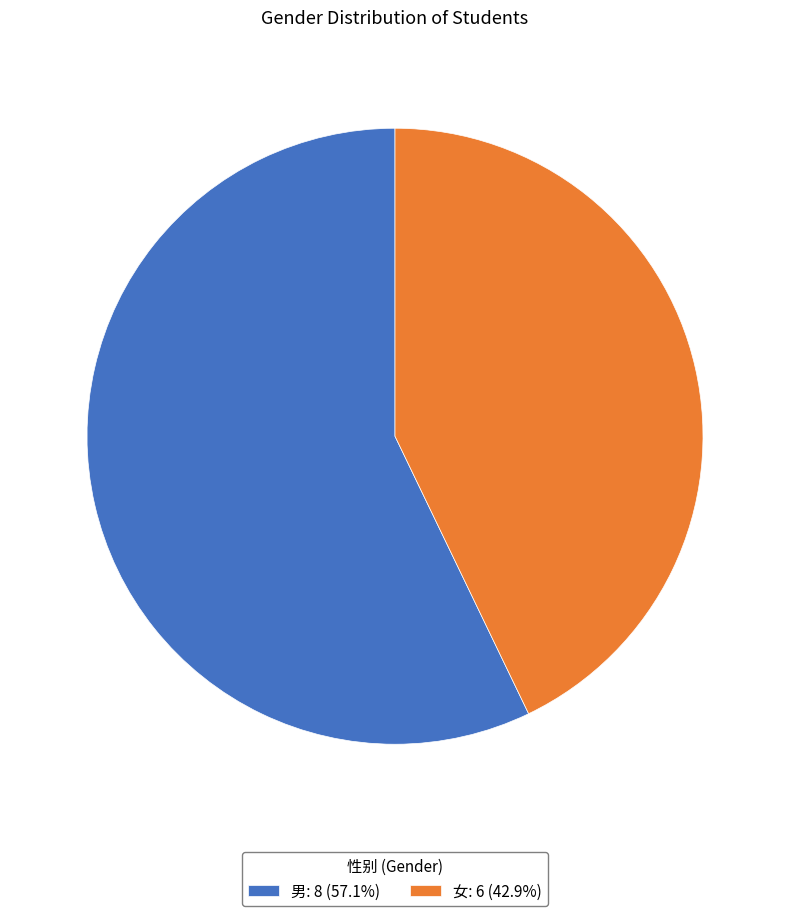

Is there any slice that represents more than half of the pie?

Yes